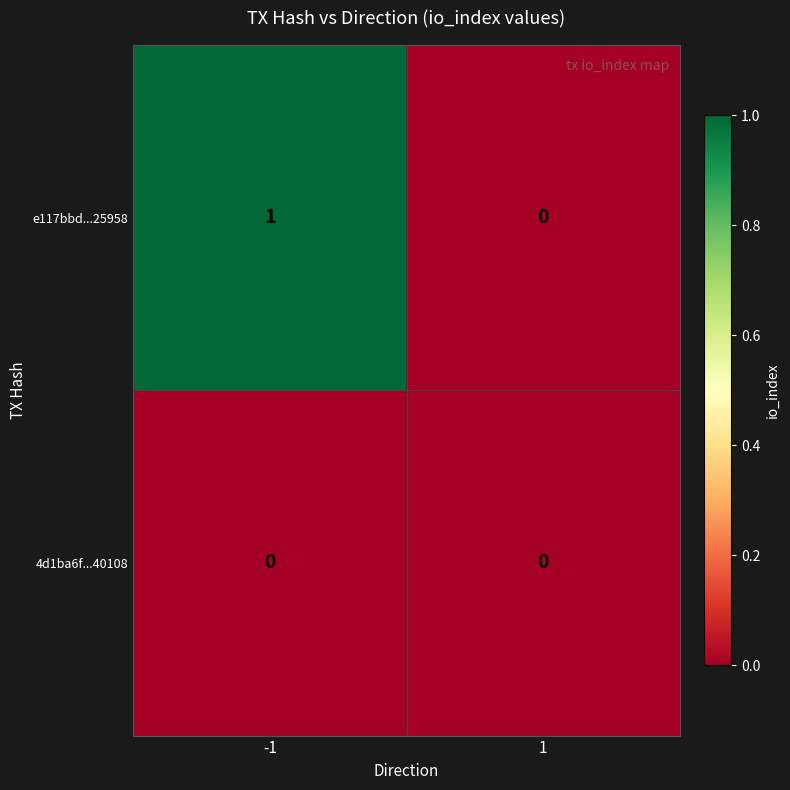

Which series changed the most between -1 and 1?

e117bbd...25958